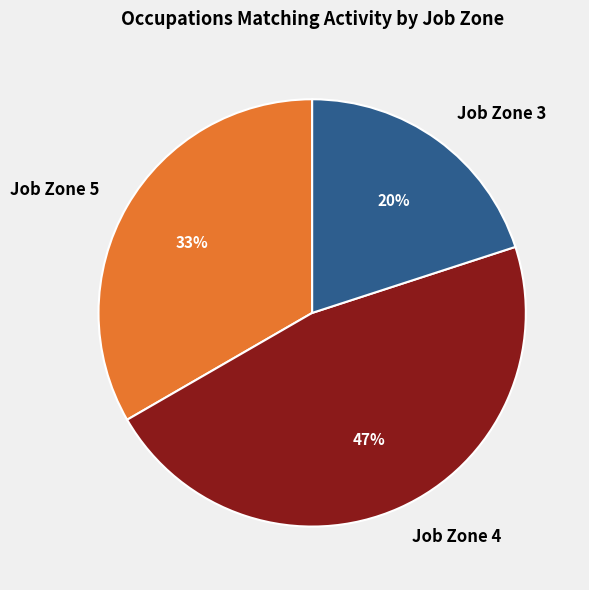

To the nearest percent, what is the average slice percentage?

33%